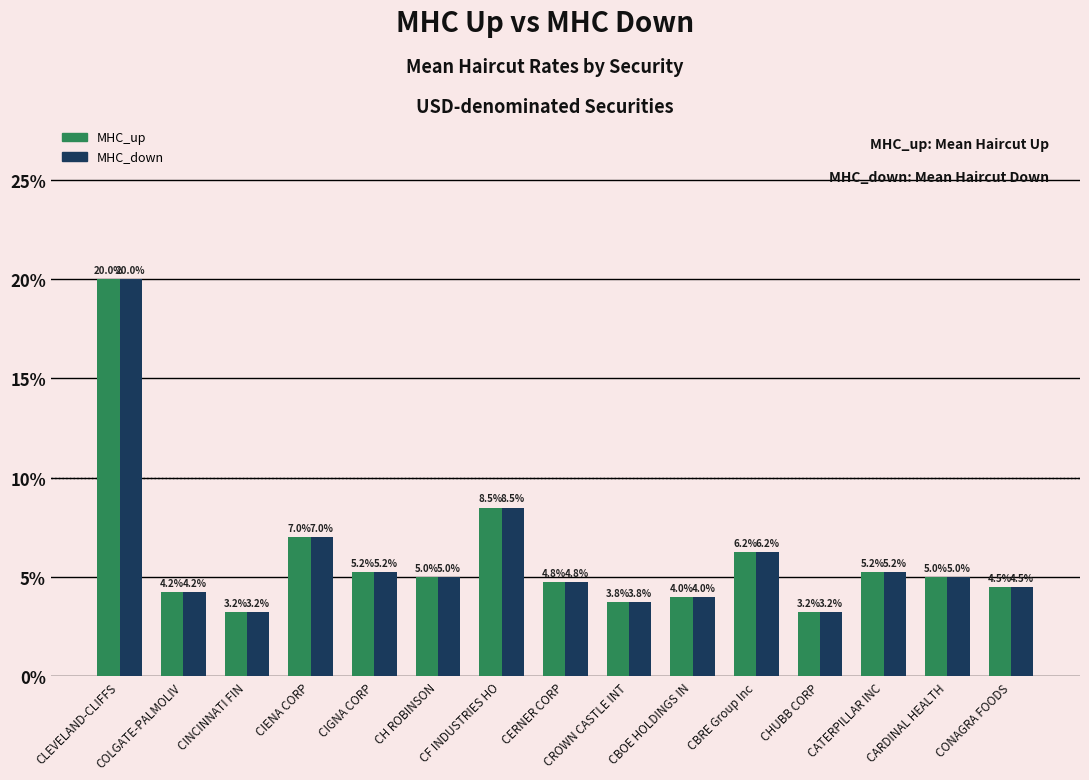

At which category does the chart reach its minimum across all series?

CINCINNATI FIN